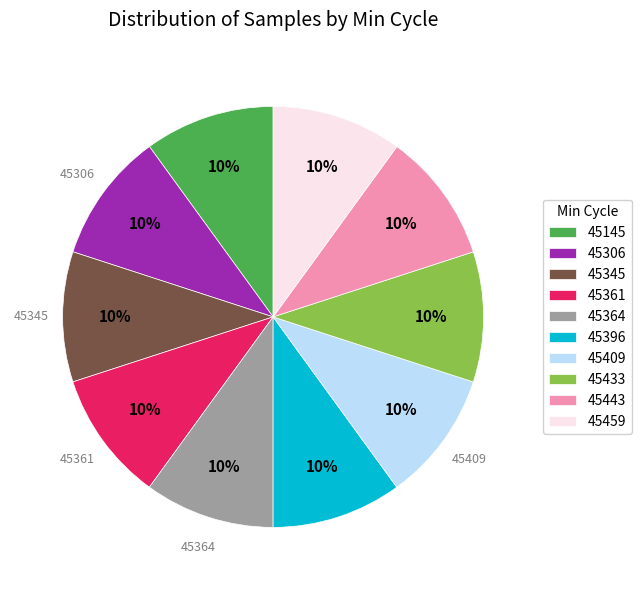

Combined, do 45396 and 45433 account for over 50%?

No